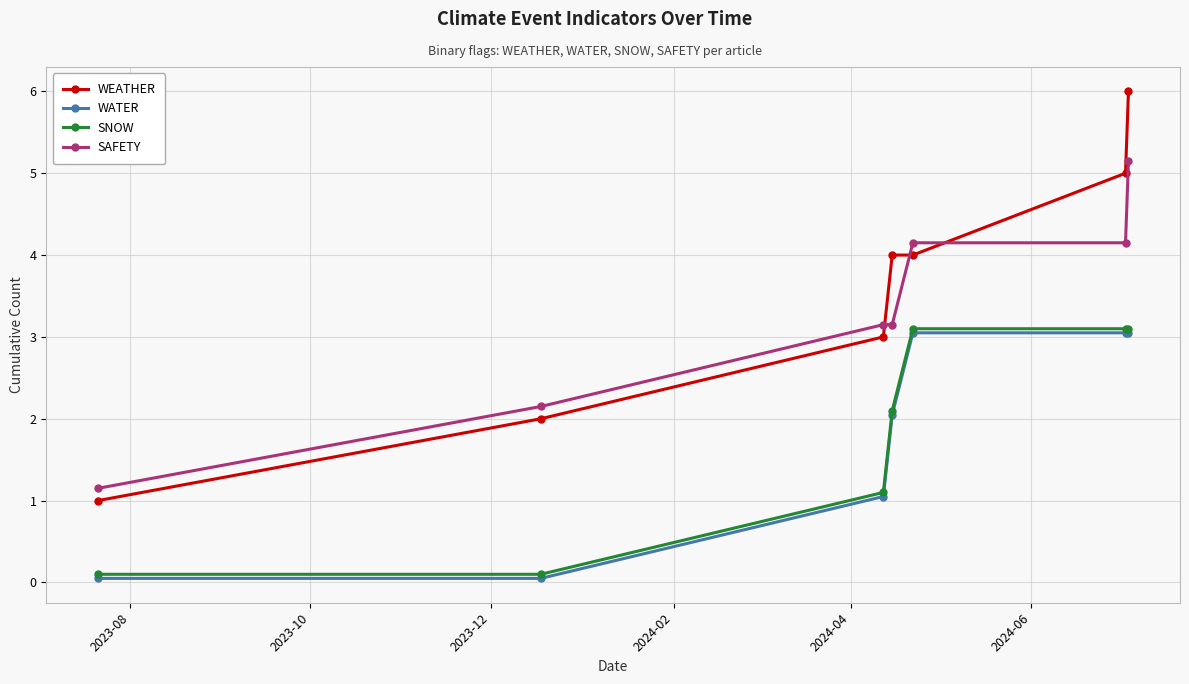

What is the greatest value displayed?

6.0